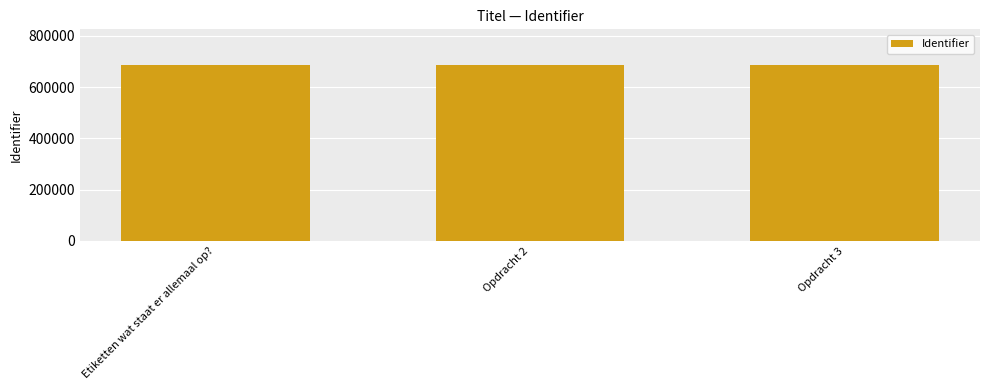

How many bars are there in total?

3